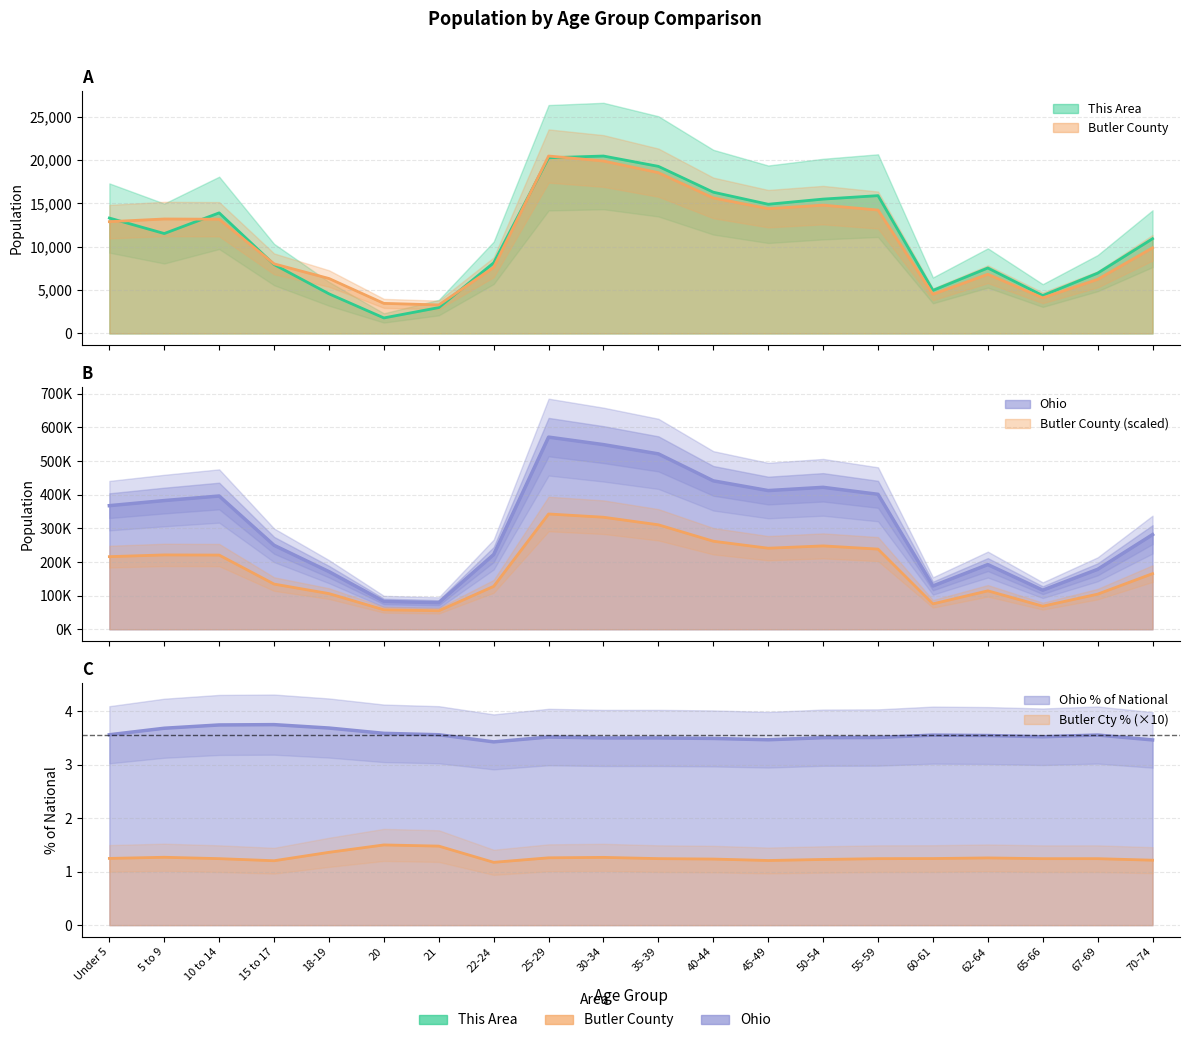

Which series has the widest spread of values?

Ohio